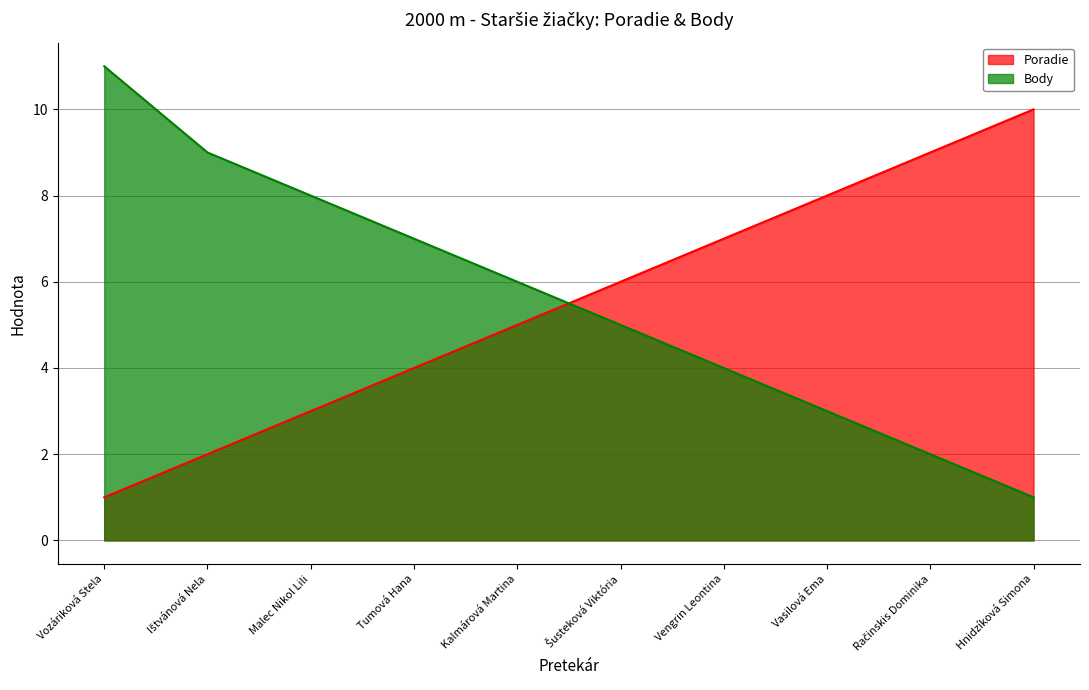

The value of Poradie at Vasilová Ema is 11. True or false?

False